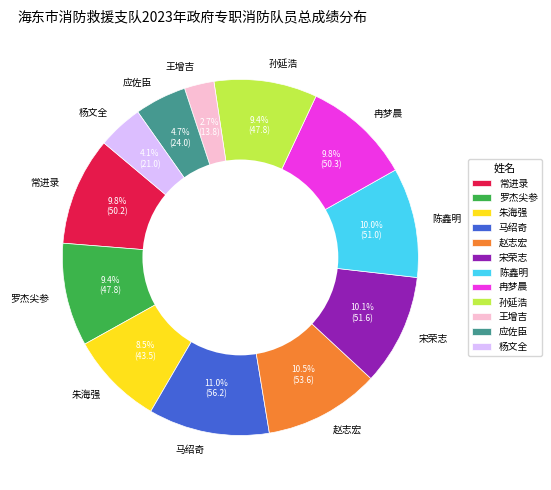

The 宋荣志 slice represents 10% of the pie. True or false?

True